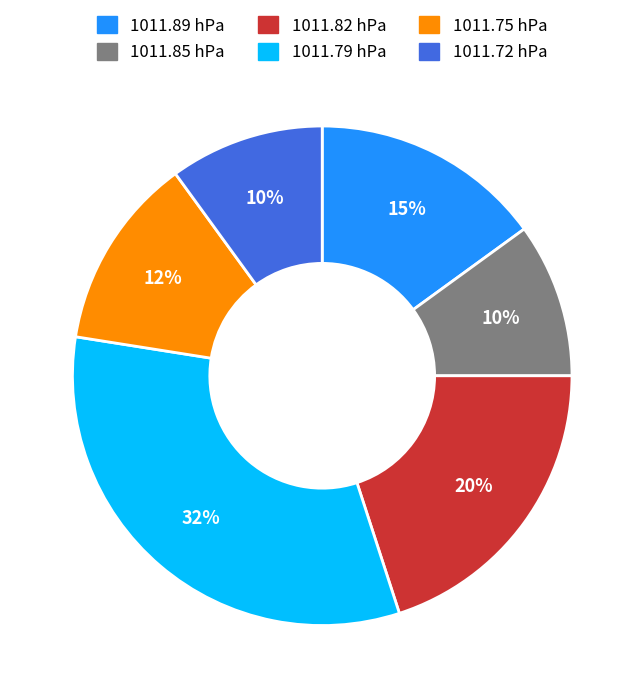

To the nearest percent, what percentage of the pie is 1011.89 hPa?

15%